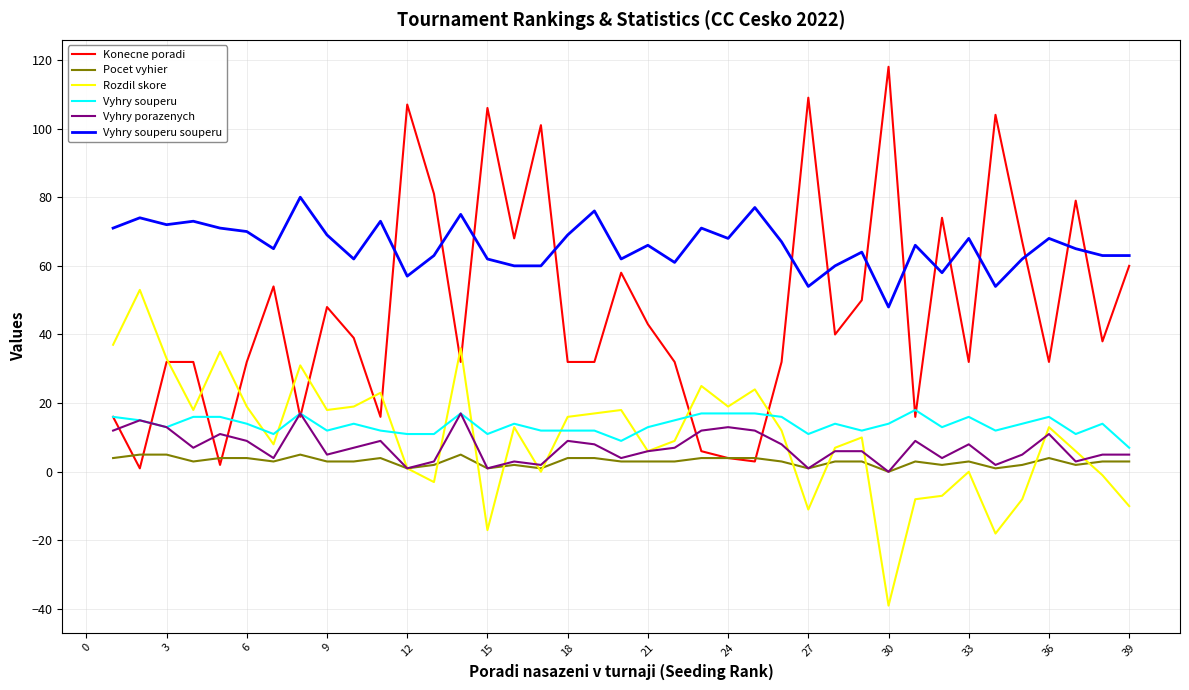

What is the lowest value of the Vyhry souperu souperu series?

48